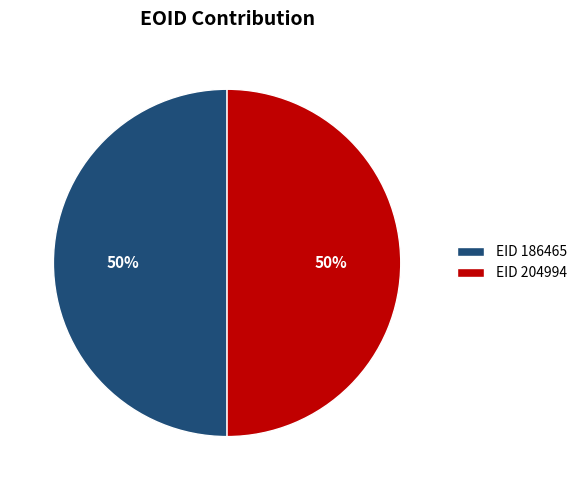

Count the number of slices in the pie.

2